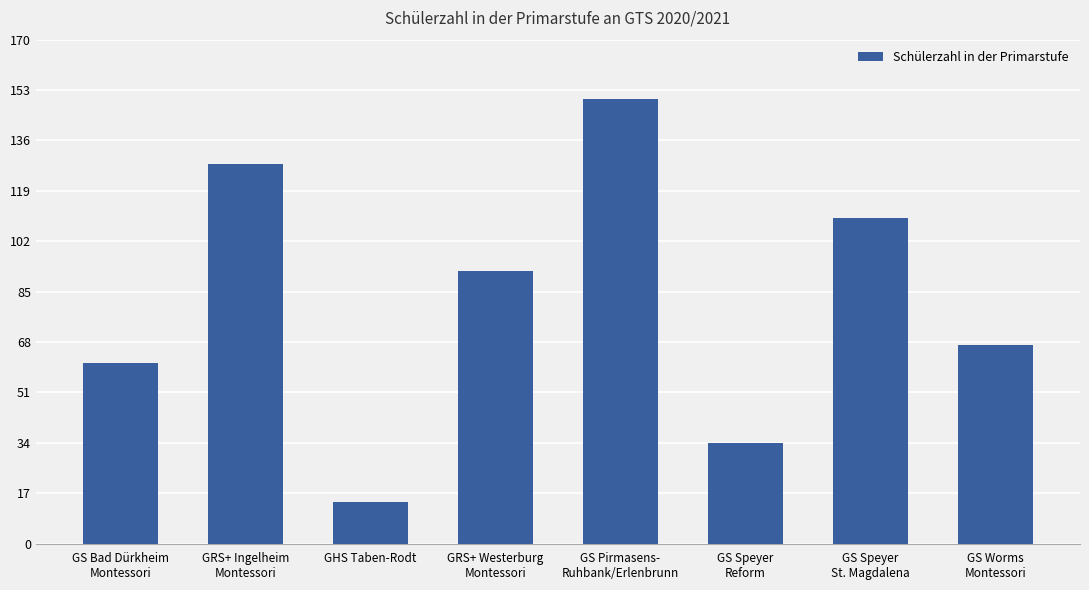

Rank the categories by value from lowest to highest.

GHS Taben-Rodt, GS Speyer
Reform, GS Bad Dürkheim
Montessori, GS Worms
Montessori, GRS+ Westerburg
Montessori, GS Speyer
St. Magdalena, GRS+ Ingelheim
Montessori, GS Pirmasens-
Ruhbank/Erlenbrunn